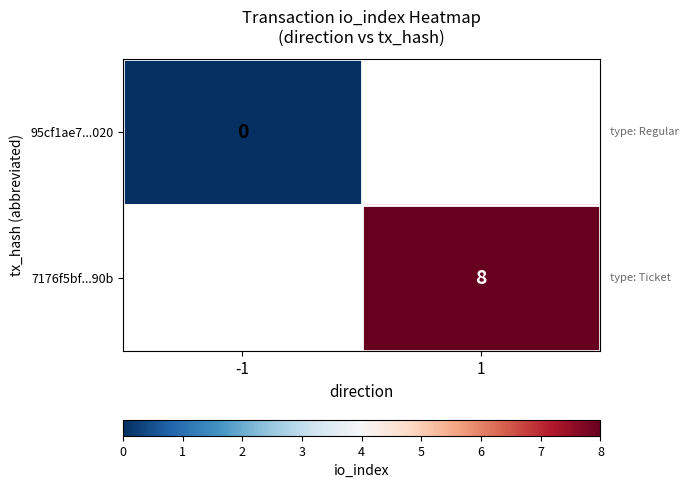

How many categories are shown in the chart?

2